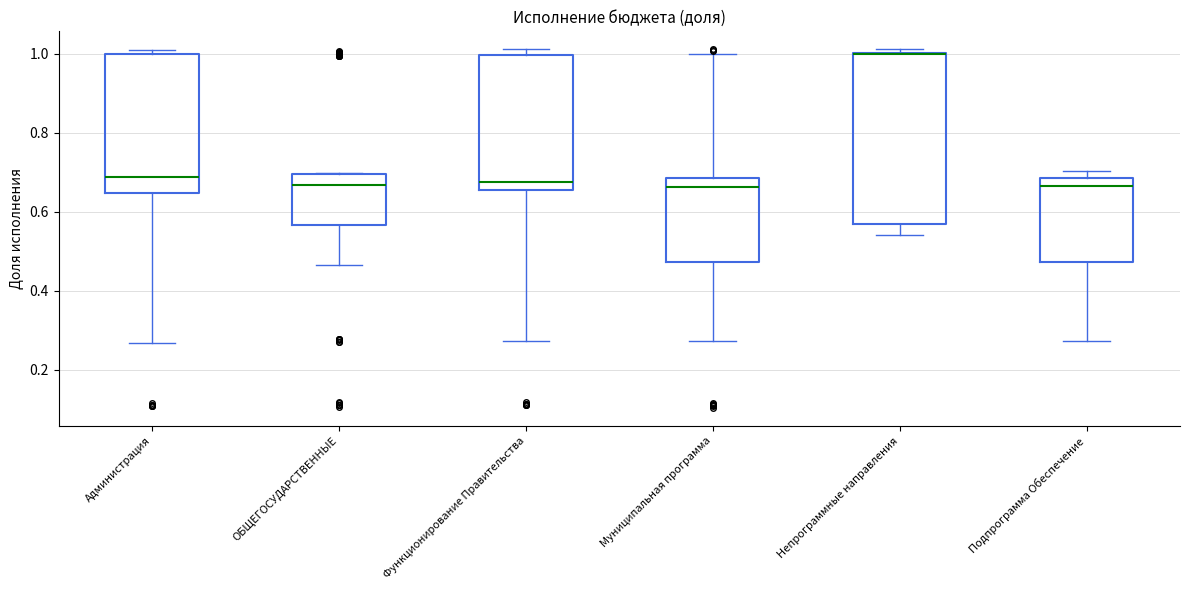

Where is the lower edge of the box for Подпрограмма Обеспечение on the y-axis? The values are not printed on the chart, so give them approximately, as read against the axis.

0.48